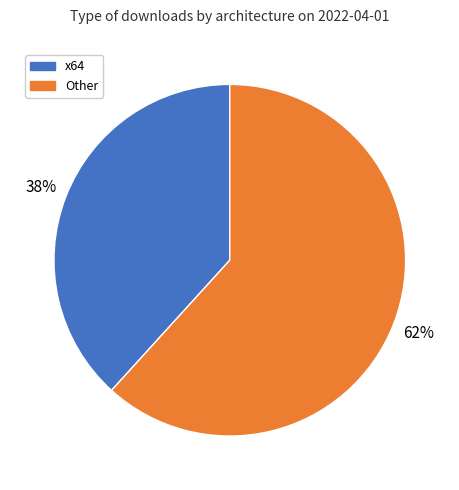

To the nearest percent, what is the combined percentage of Other and x64?

100%